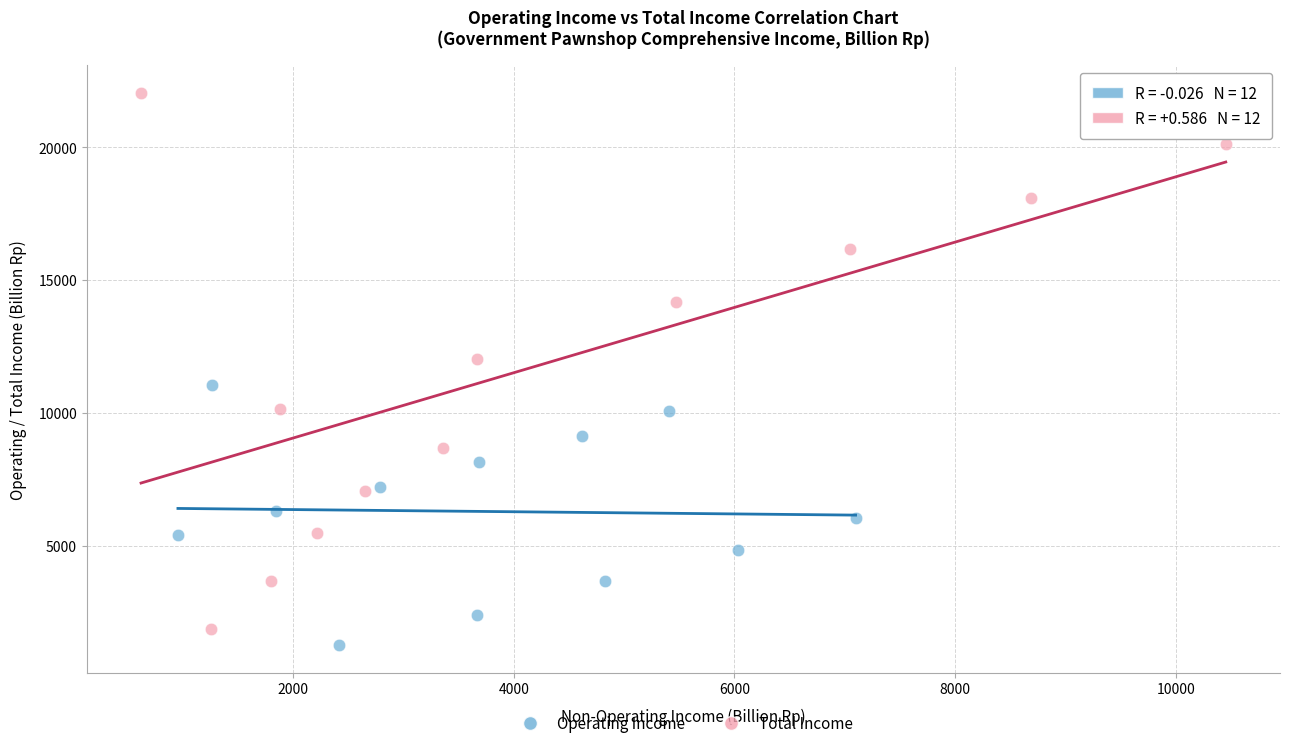

What are all the series names shown in the legend?

Operating Income, Total Income